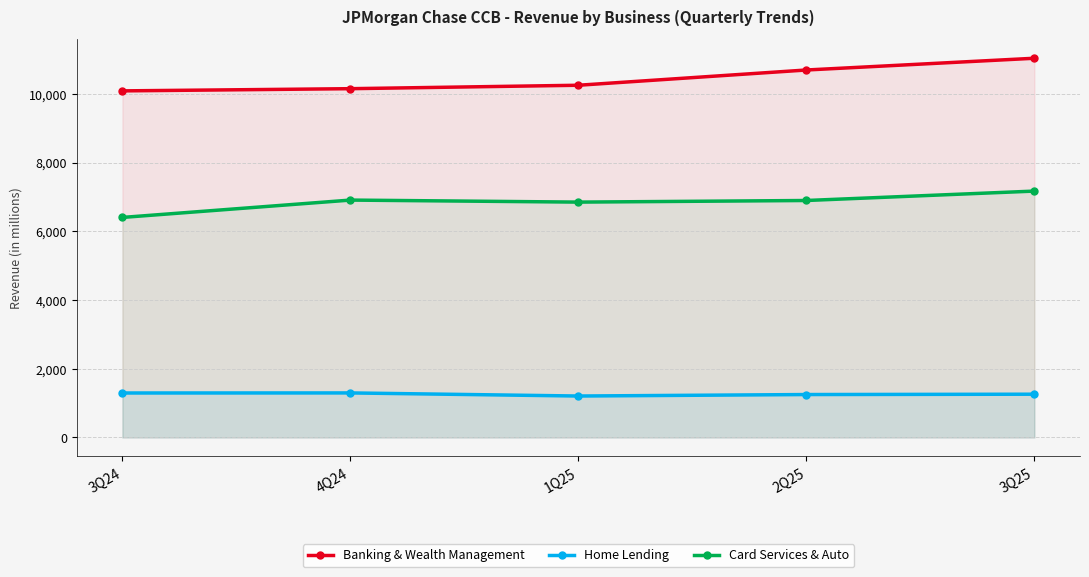

Which series has the largest total across all categories?

Banking & Wealth Management